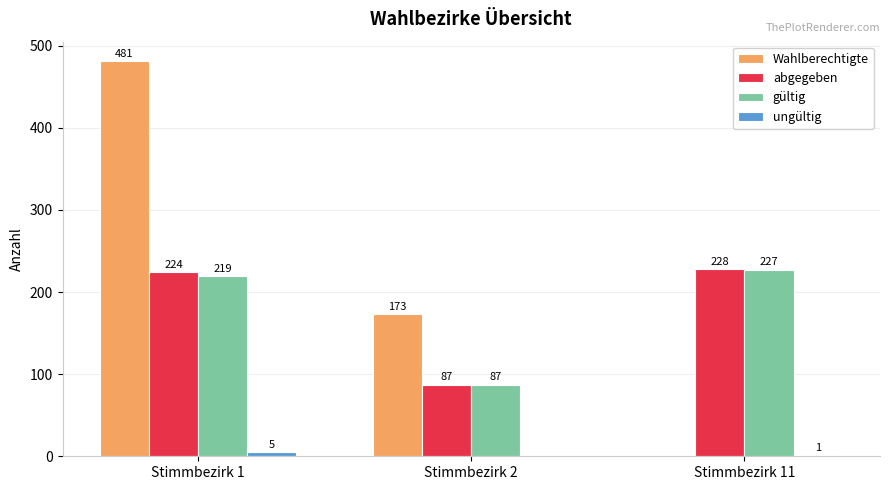

Which category has the highest value across all series?

Stimmbezirk 1